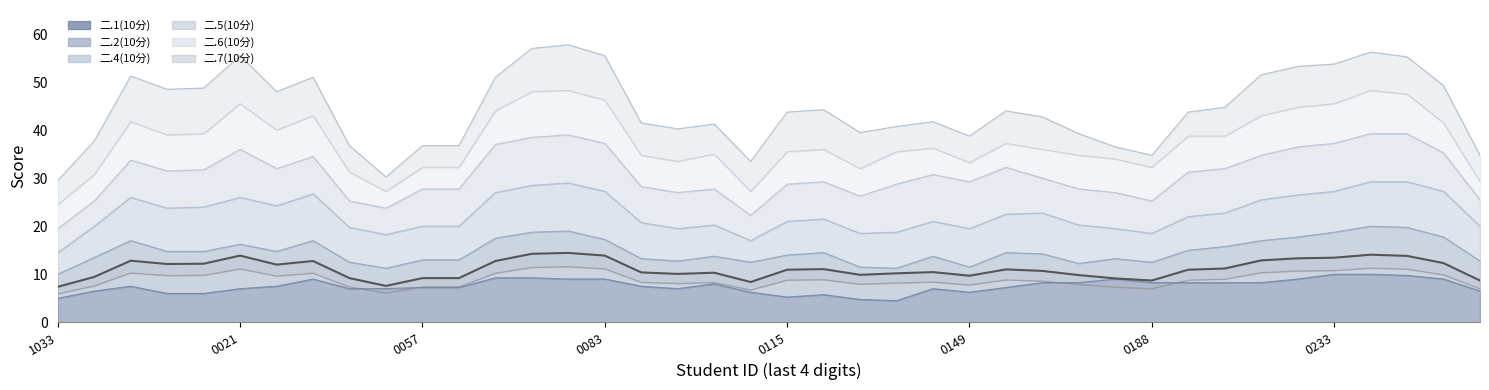

True or false: mean trend and lower bound cross at least once.

False